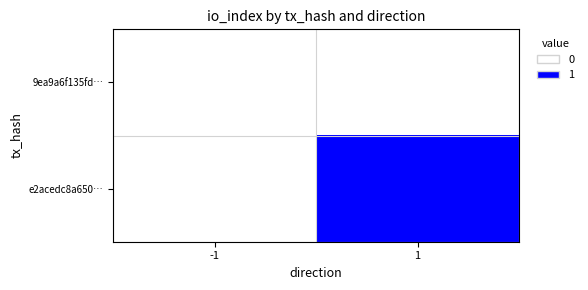

Which series has the largest total across all categories?

e2acedc8a650…